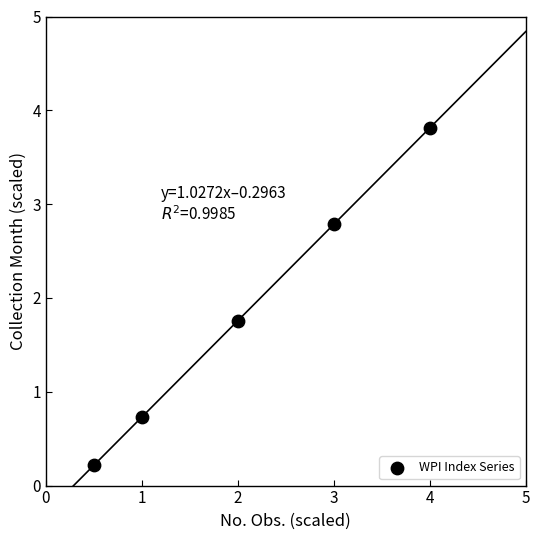

What is the range of Y values (max minus min)?

3.6